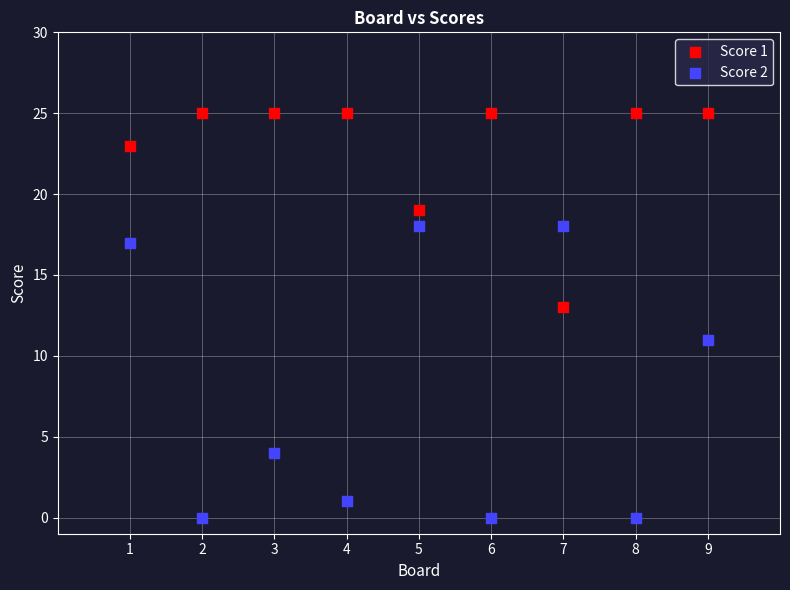

Across all data points, what is the range of Y values (max minus min)?

25